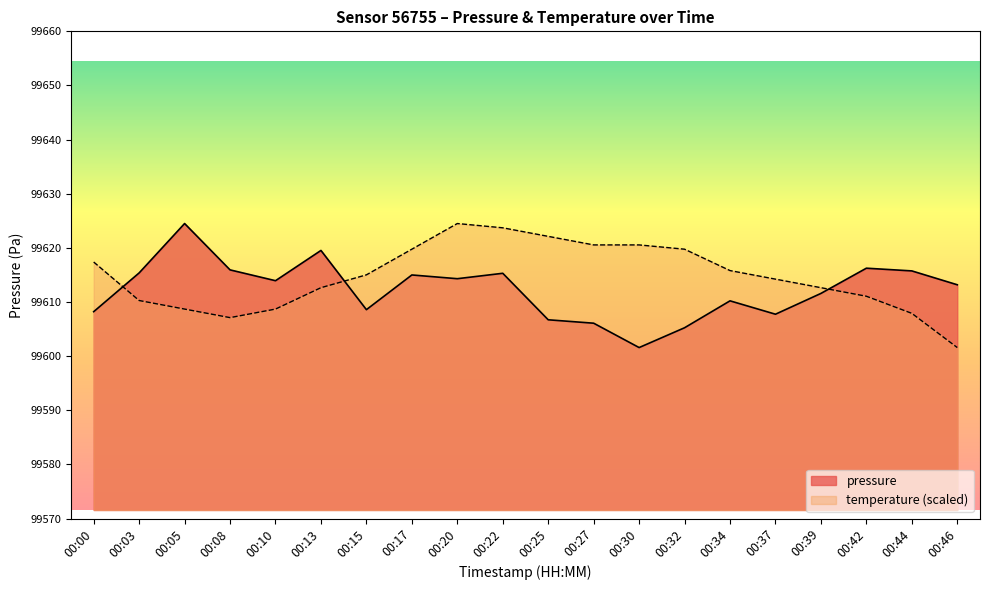

True or false: temperature and pressure cross at least once.

True